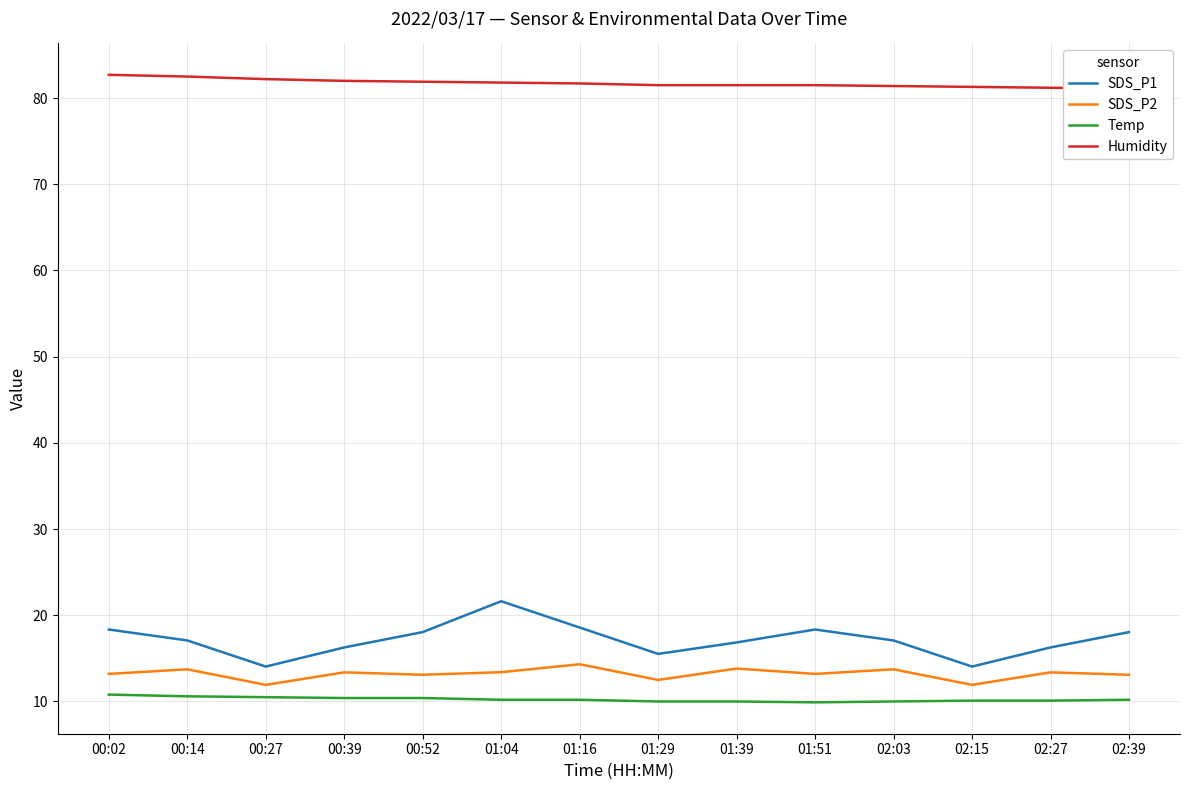

Reading left to right, what are all the values shown in this chart?

SDS_P1: 00:02=18.4	00:14=17.1	00:27=14.1	00:39=16.3	00:52=18.1	01:04=21.6	01:16=18.6	01:29=15.5	01:39=16.9	01:51=18.4	02:03=17.1	02:15=14.1	02:27=16.3	02:39=18.1
SDS_P2: 00:02=13.2	00:14=13.7	00:27=11.9	00:39=13.4	00:52=13.1	01:04=13.4	01:16=14.3	01:29=12.5	01:39=13.8	01:51=13.2	02:03=13.7	02:15=11.9	02:27=13.4	02:39=13.1
Temp: 00:02=10.8	00:14=10.6	00:27=10.5	00:39=10.4	00:52=10.4	01:04=10.2	01:16=10.2	01:29=10.0	01:39=10.0	01:51=9.9	02:03=10.0	02:15=10.1	02:27=10.1	02:39=10.2
Humidity: 00:02=82.7	00:14=82.5	00:27=82.2	00:39=82.0	00:52=81.9	01:04=81.8	01:16=81.7	01:29=81.5	01:39=81.5	01:51=81.5	02:03=81.4	02:15=81.3	02:27=81.2	02:39=81.1